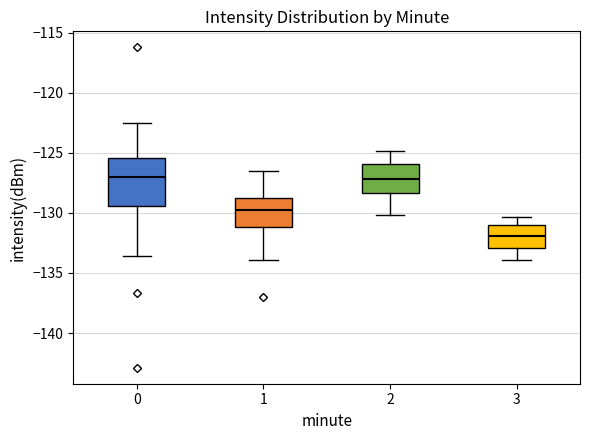

Where does the lower whisker of the box at x = 3 end on the y-axis? The values are not printed on the chart, so give them approximately, as read against the axis.

-134.0